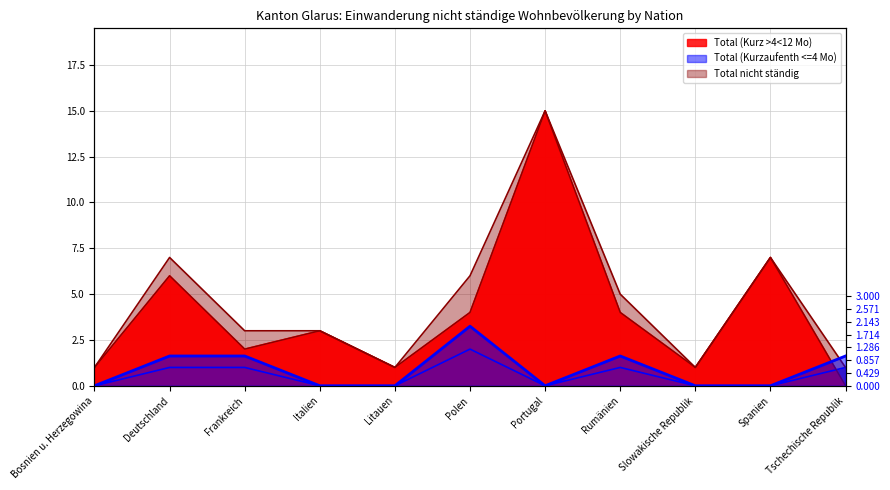

Which series has the largest total across all categories?

Total nicht ständig